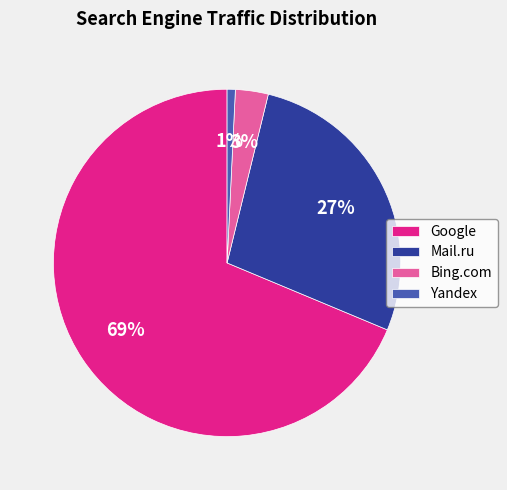

To the nearest percent, what portion does Google represent?

69%